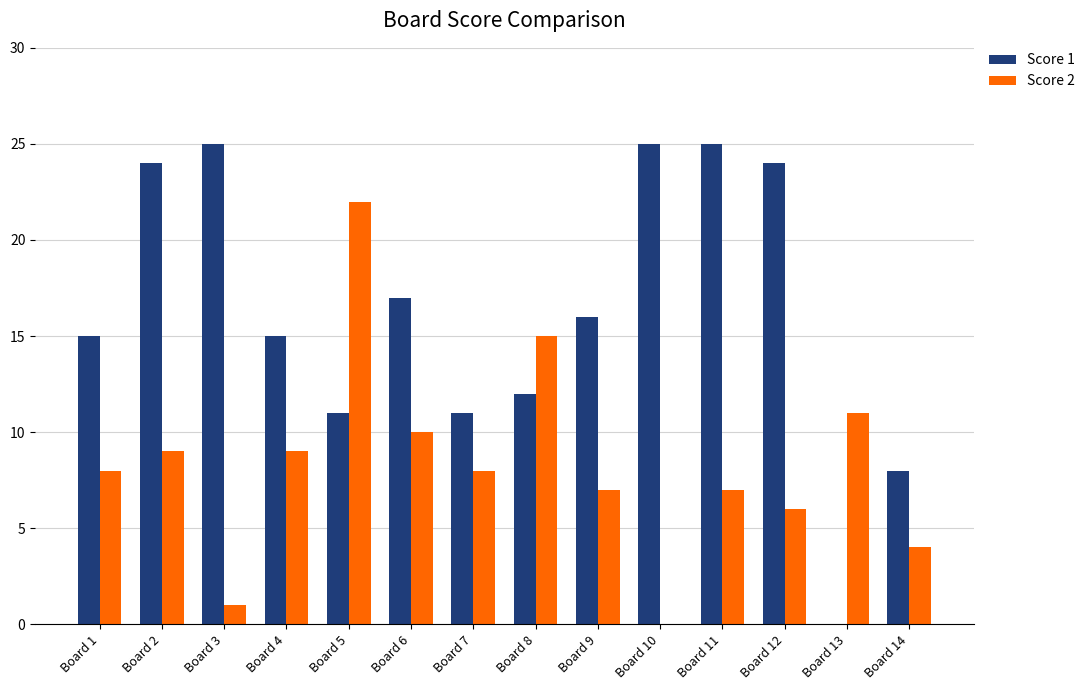

What are all the series names shown in the legend?

Score 1, Score 2